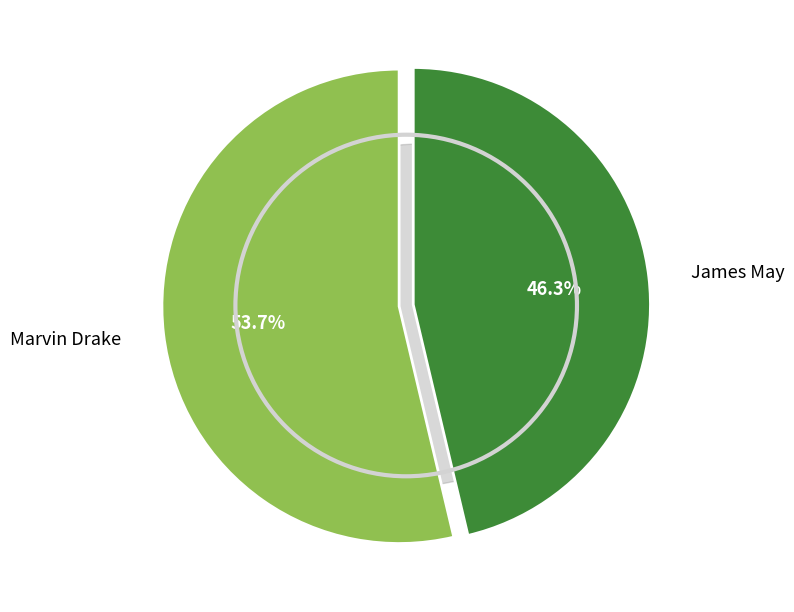

Is it true that James May is 46% of the pie?

True